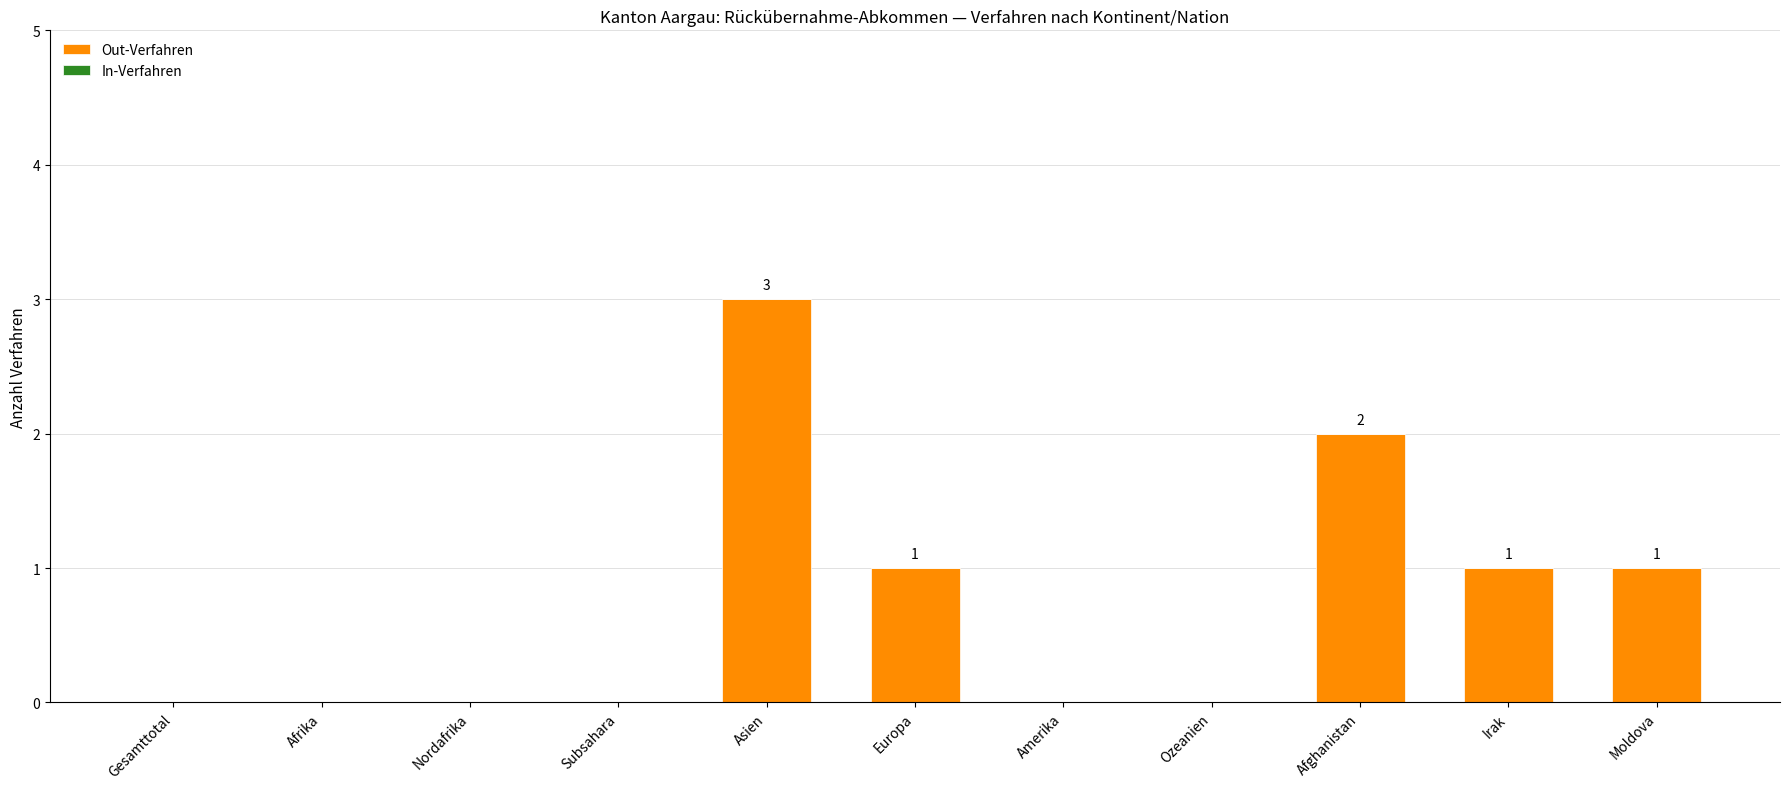

The value at Afrika is 0. True or false?

True